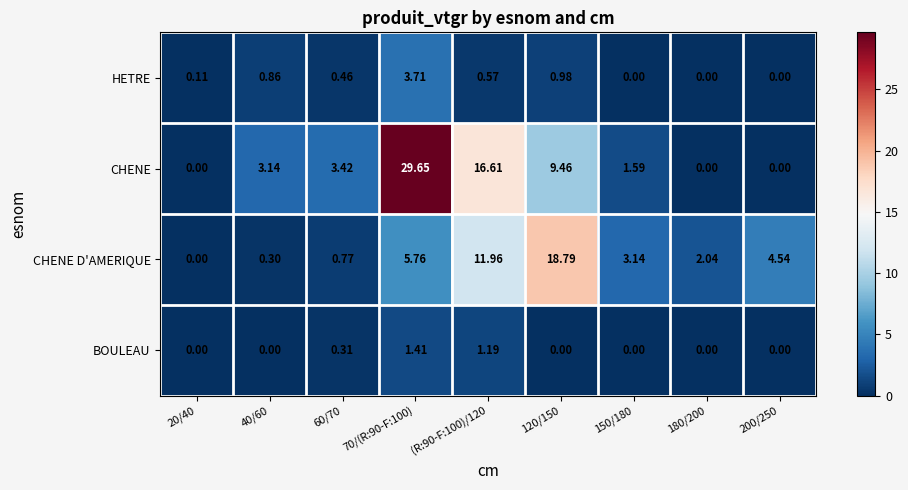

List the series in order of their peak value, lowest first.

BOULEAU, HETRE, CHENE D'AMERIQUE, CHENE